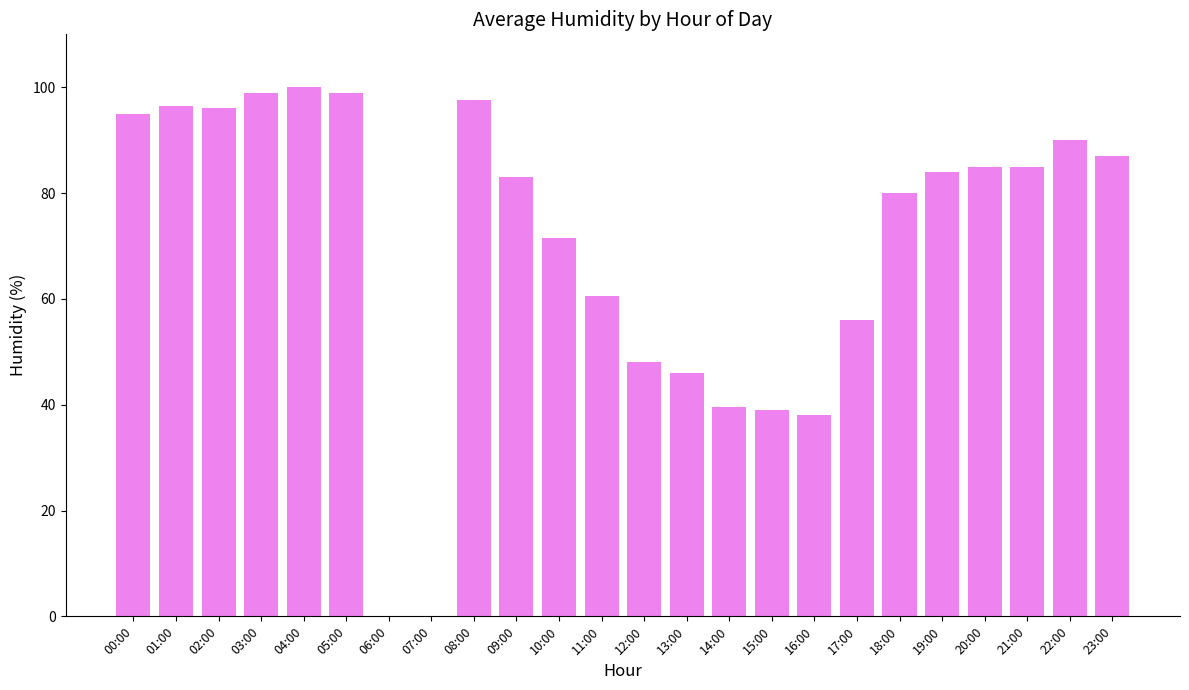

What is the change in value from 08:00 to 11:00?

-37.0